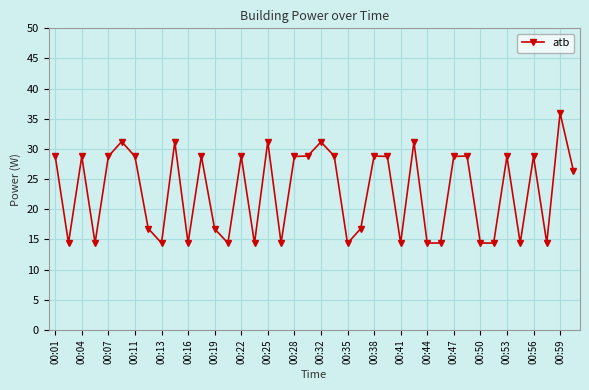

What is the minimum value shown in the chart?

14.4